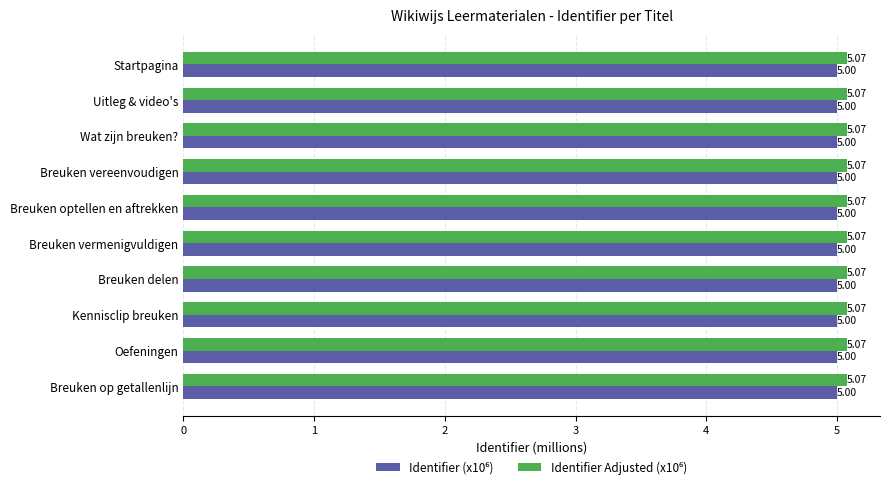

At how many categories does at least one series exceed 5?

10